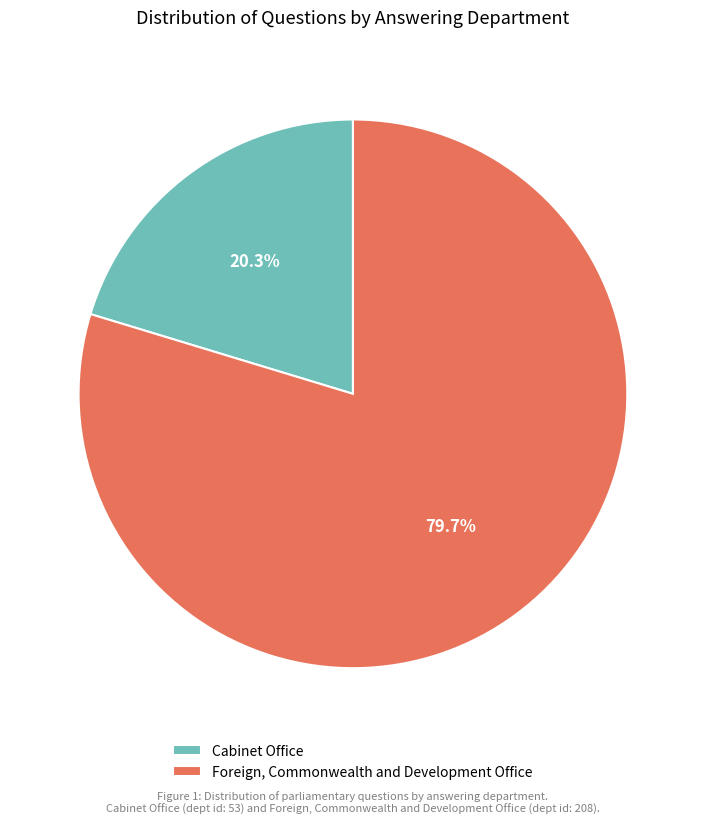

Is it true that Foreign, Commonwealth and Development Office is 94% of the pie?

False